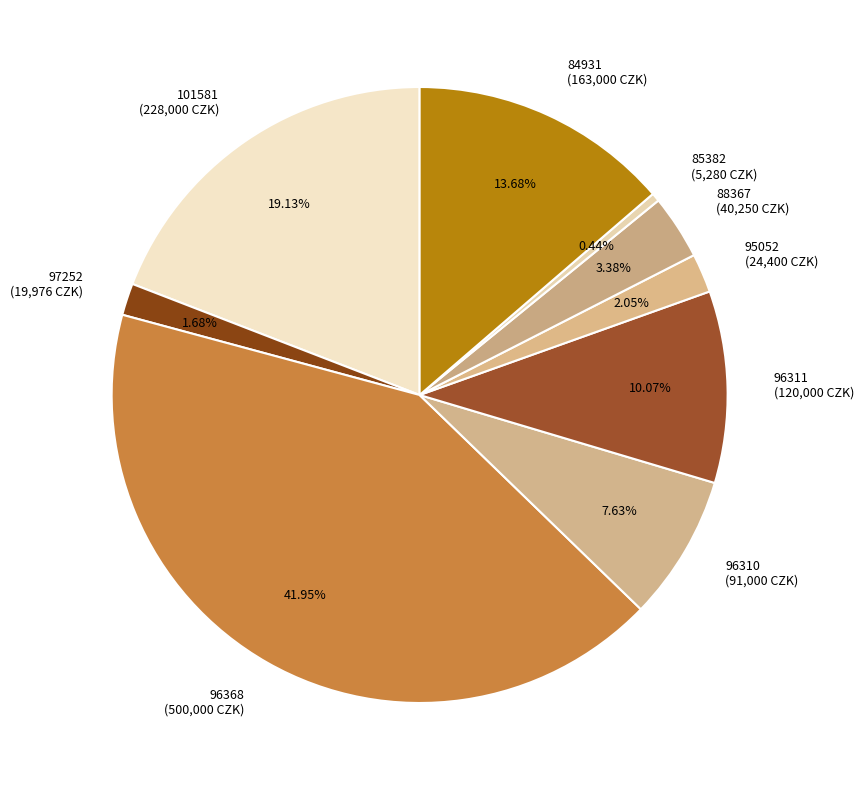

What portion of the pie excludes 101581?

80.9%